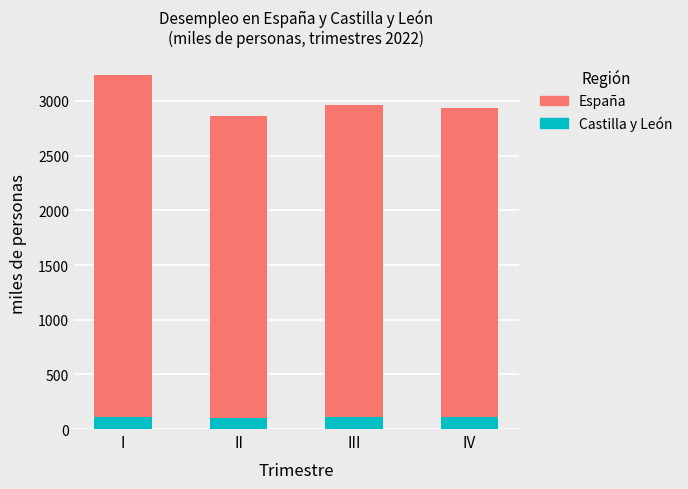

What is the total value across all series at II?

2863.2